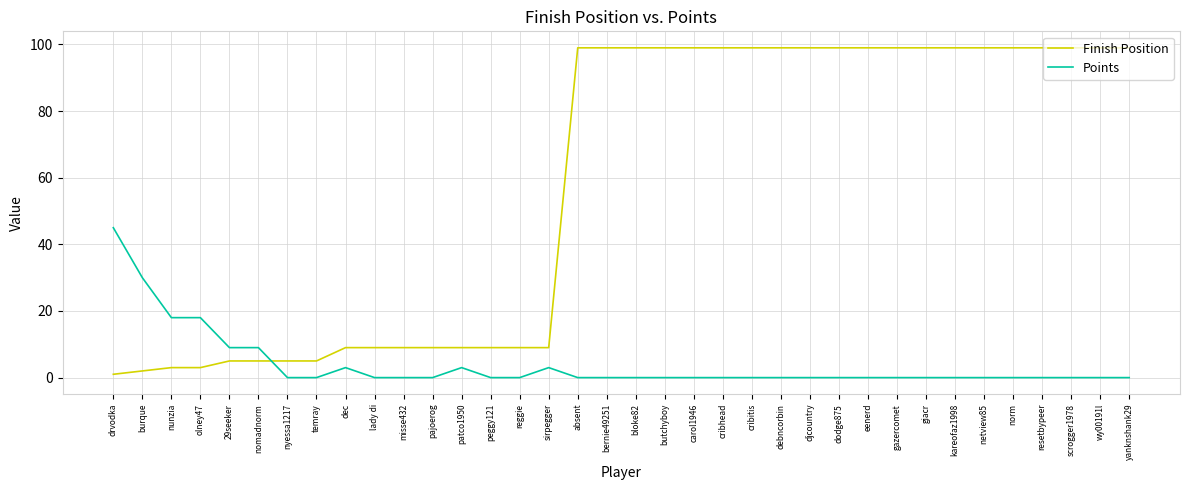

What are all the series names shown in the legend?

Finish Position, Points